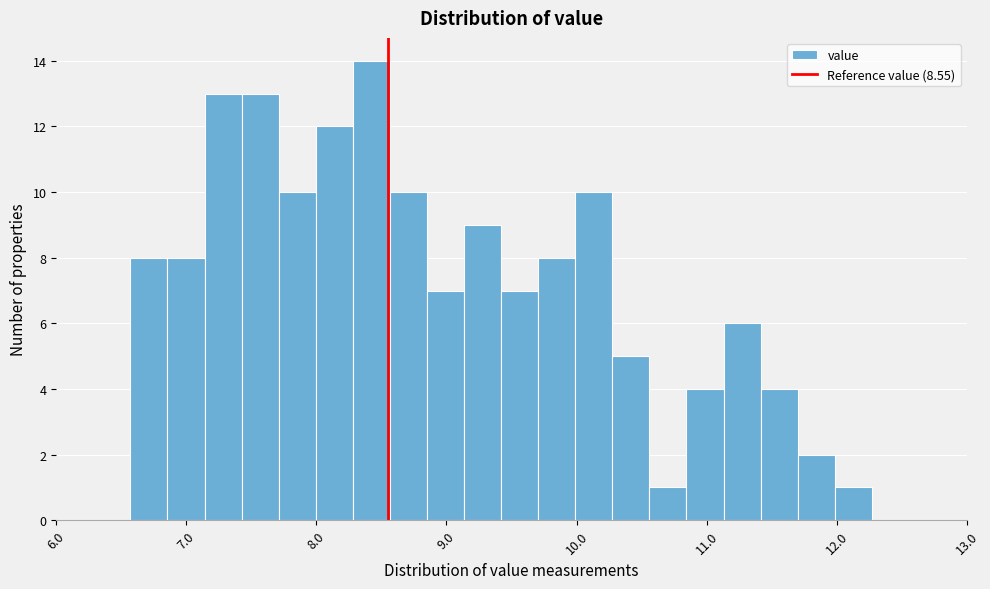

Around what value on the x-axis is the tallest bar? Give the approximate position of its centre, as read against the axis.

8.4